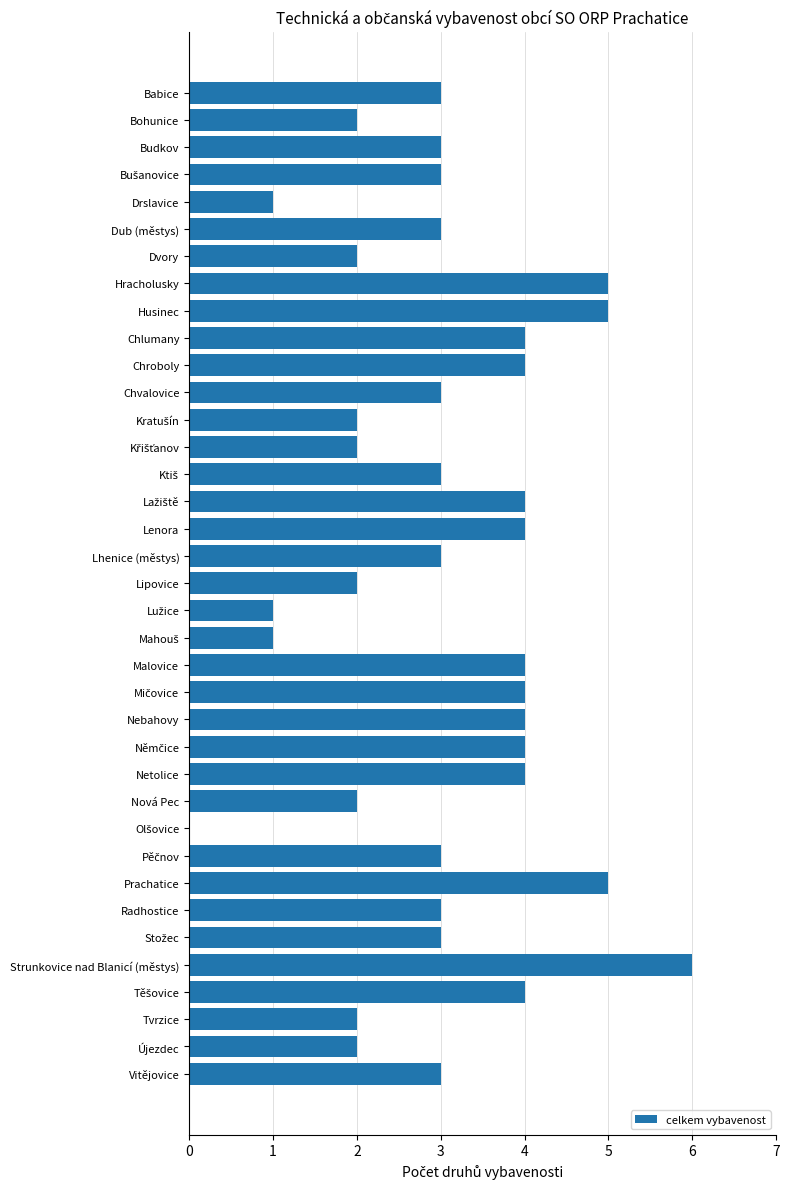

What is the approximate value at Radhostice?

3